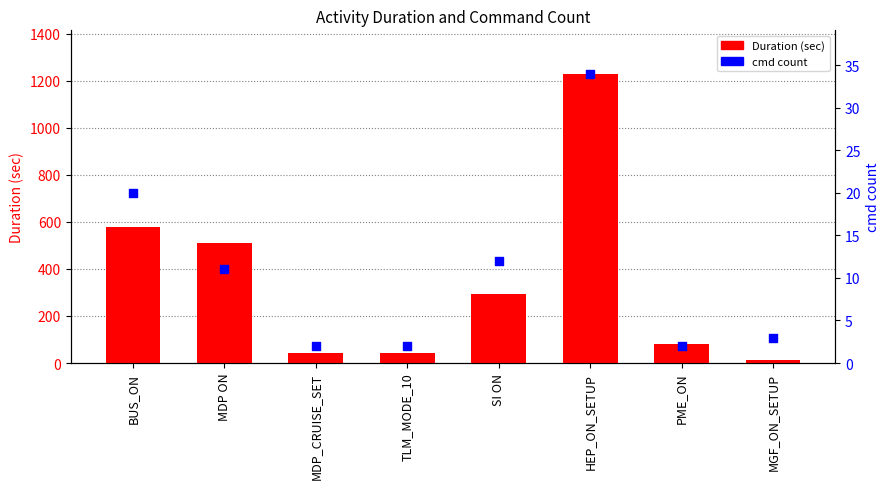

What are all the series names shown in the legend?

Duration (sec), cmd count